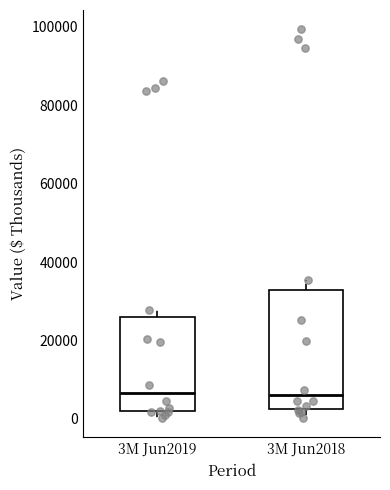

Reading left to right, read every box against the y-axis: the position of its median line, the range the box covers, and the ends of its whiskers. The values are not printed on the chart, so give them approximately, as read against the axis.

3M Jun2019: median 6000, box 2000 to 26000, whiskers 0 to 28000
3M Jun2018: median 6000, box 2000 to 32000, whiskers 0 to 36000